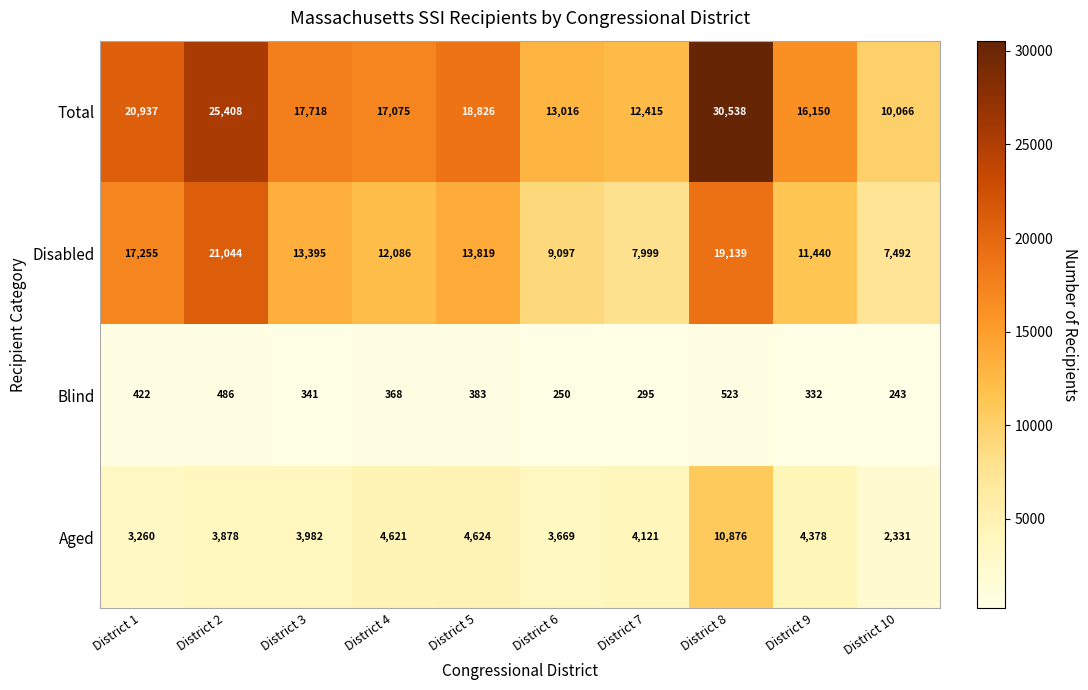

Which label corresponds to the smallest value in the chart?

District 10